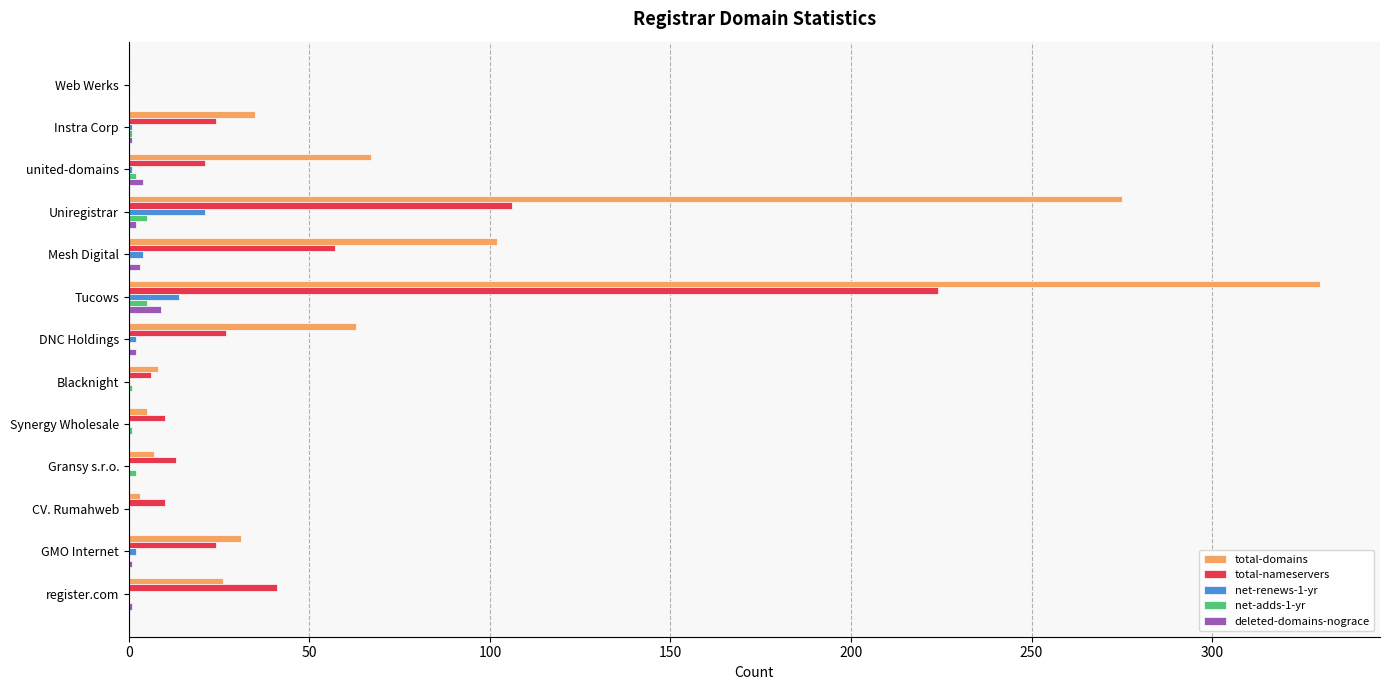

What is the sum of all total-domains values?

952